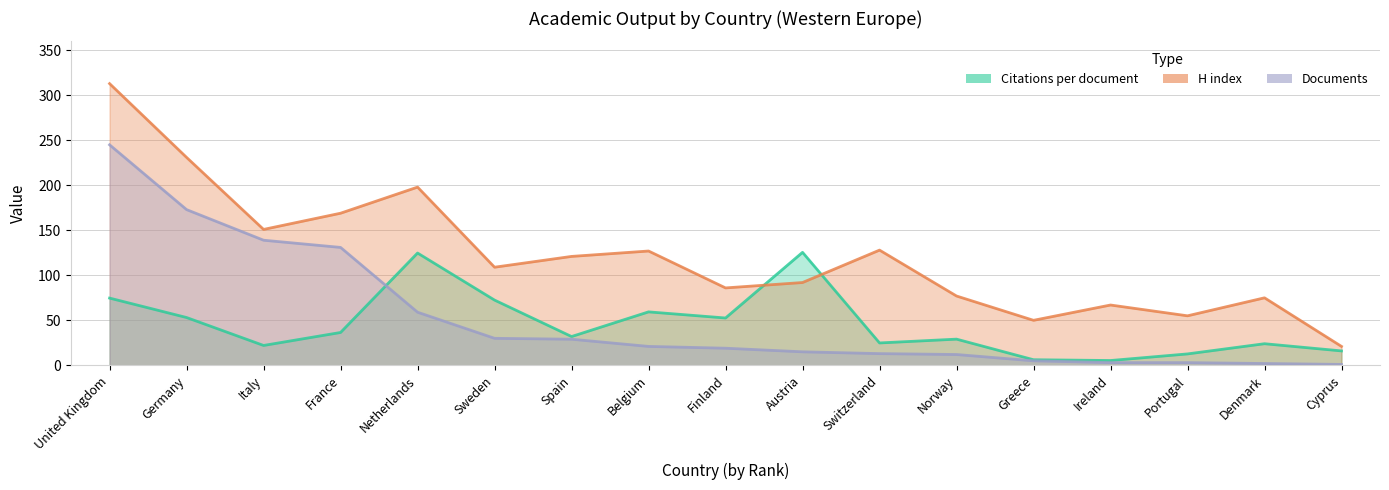

True or false: Citations per document has more than 1 points higher than both neighbors.

True